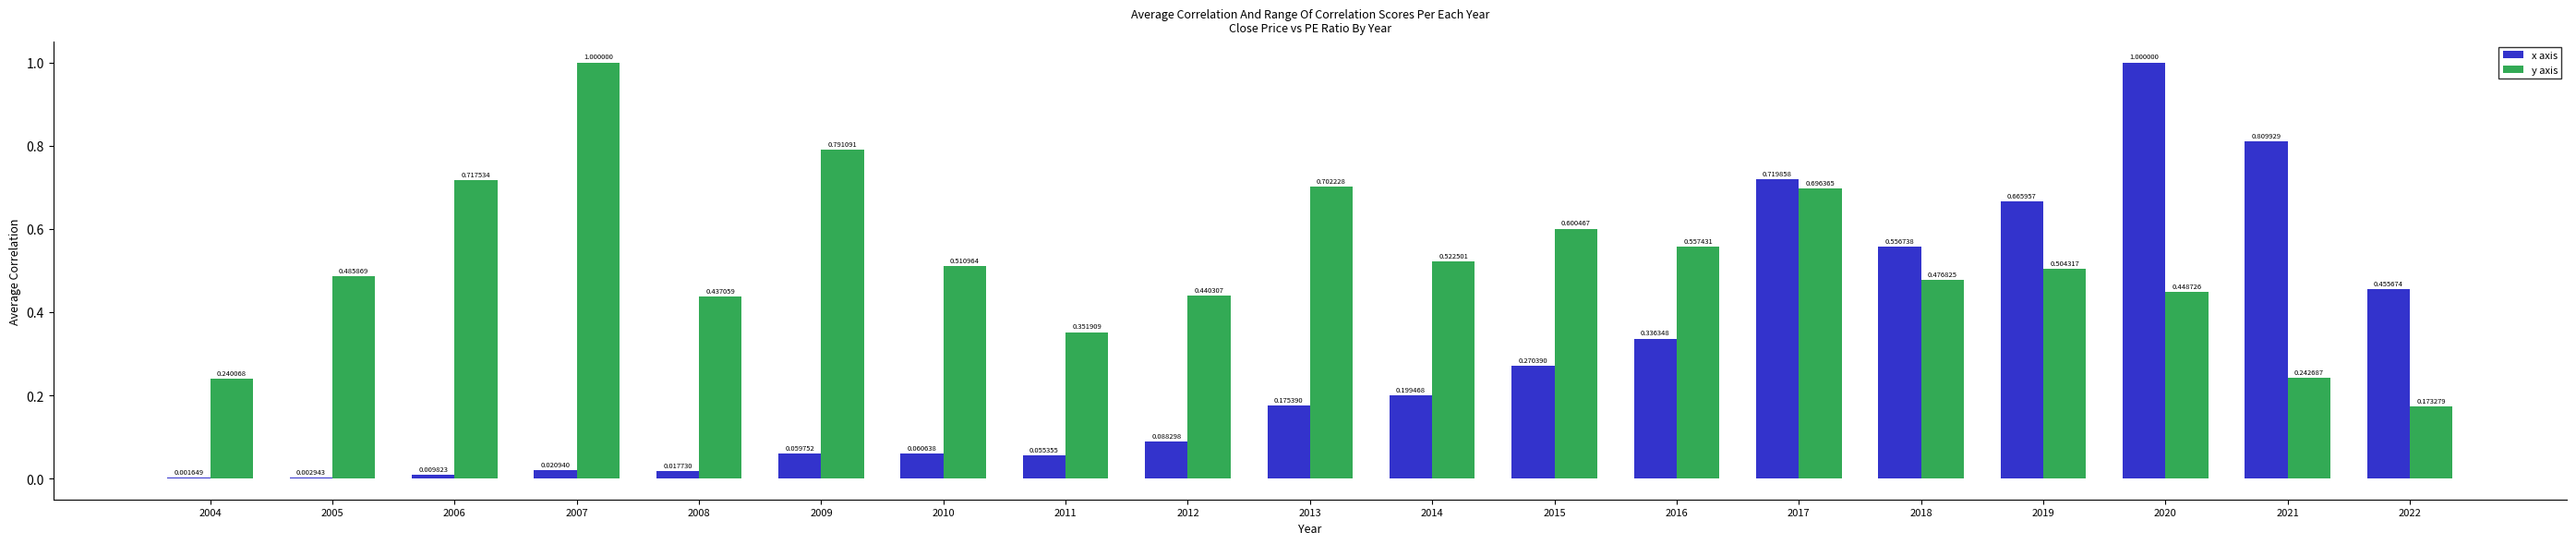

Which series has the largest total across all categories?

y axis